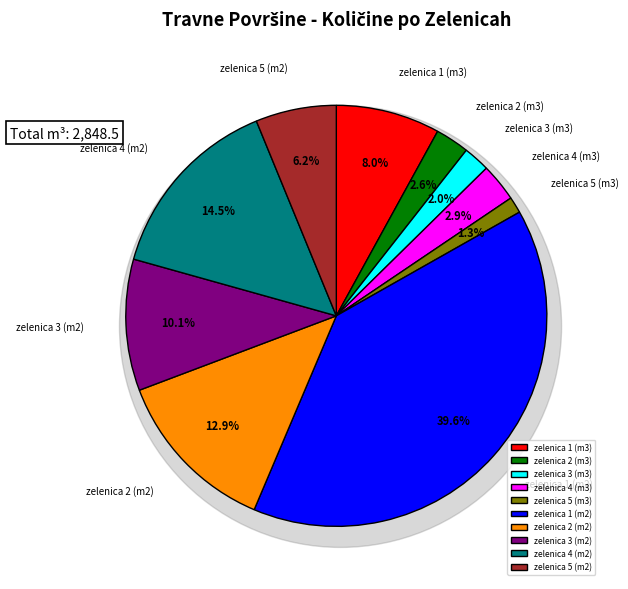

To the nearest percent, what portion does zelenica 5 (m2) represent?

6%